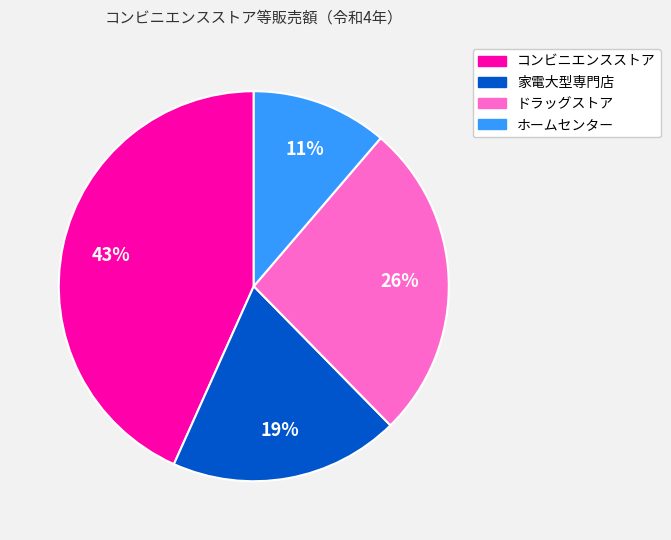

Combined, do 家電大型専門店 and ホームセンター account for over 50%?

No